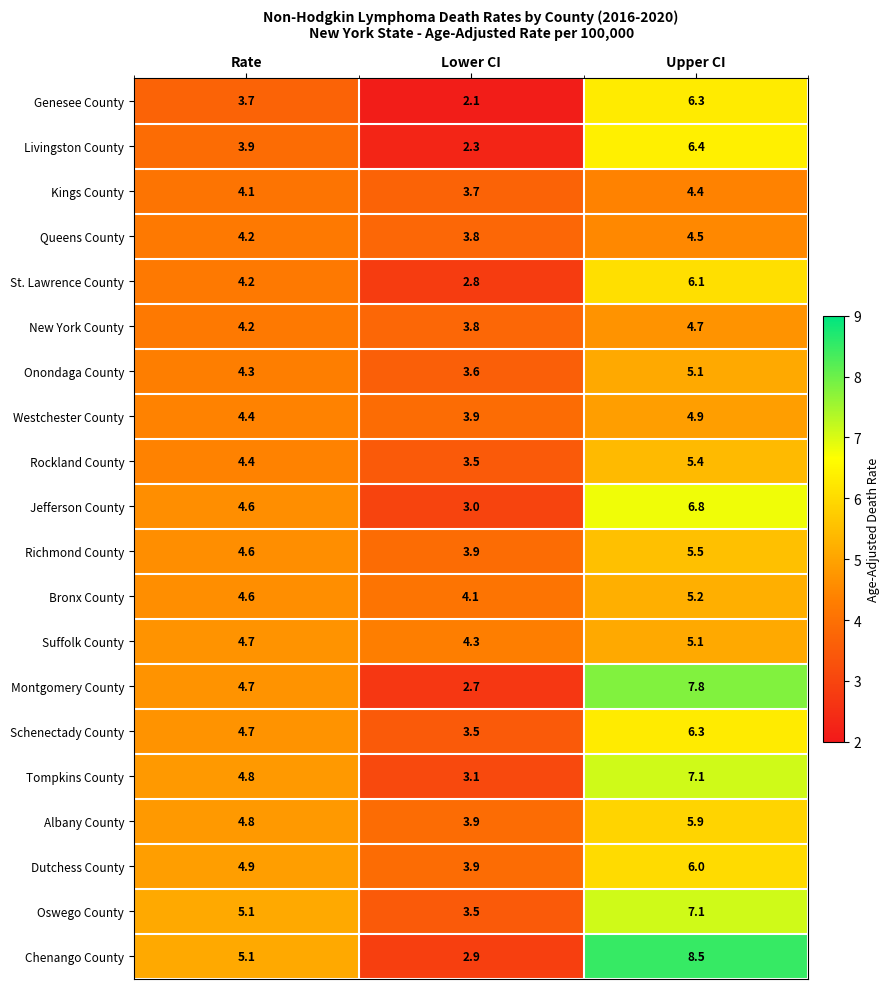

The Onondaga County series shows 7.2 at Upper CI. True or false?

False